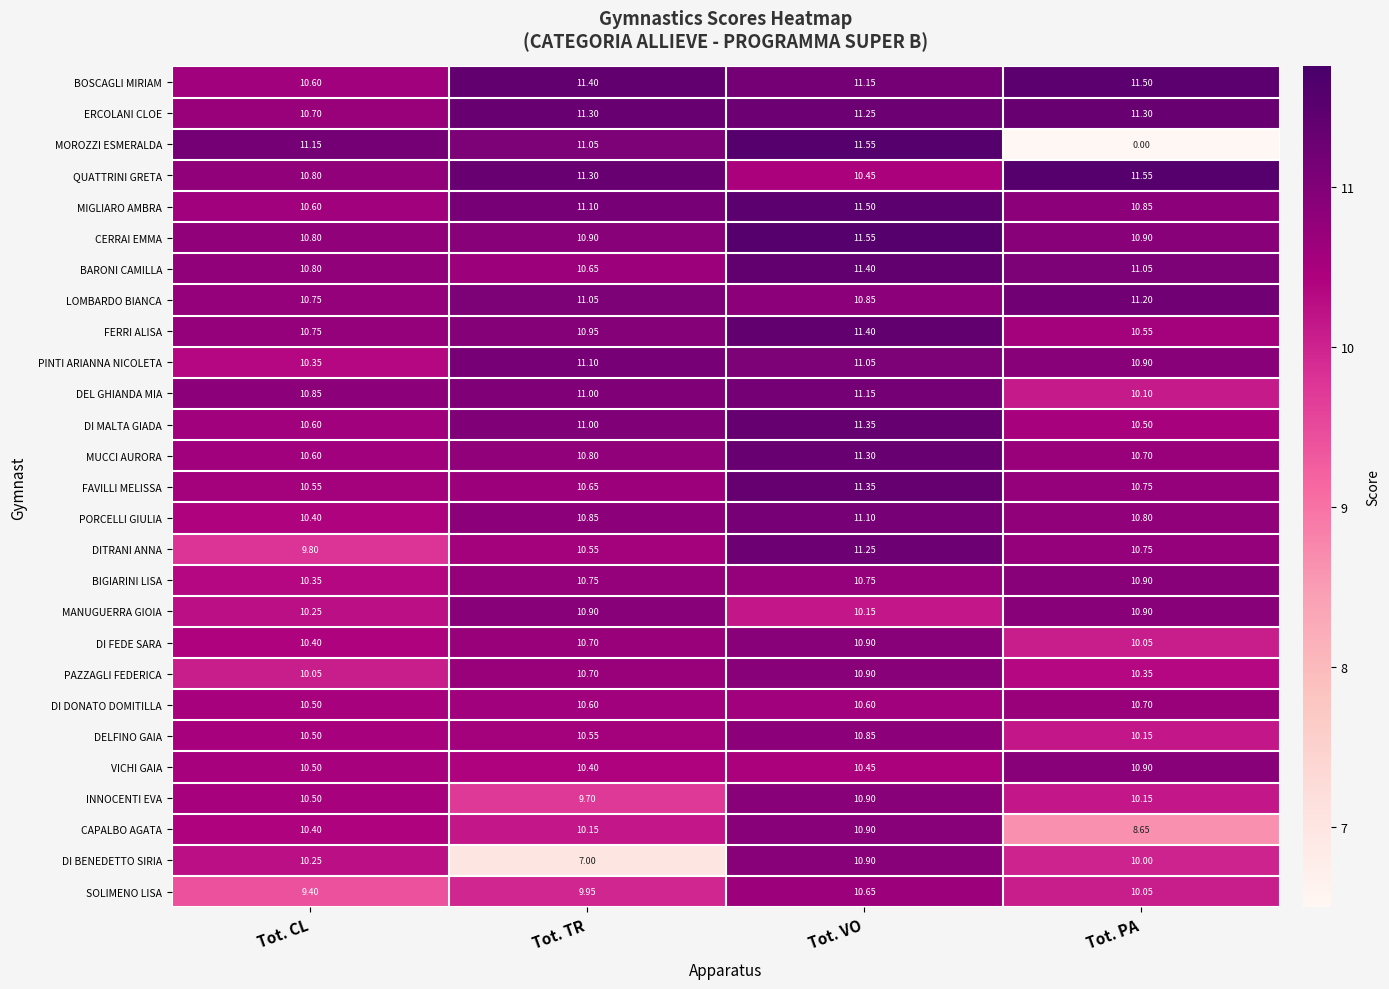

At how many categories does at least one series exceed 7?

4